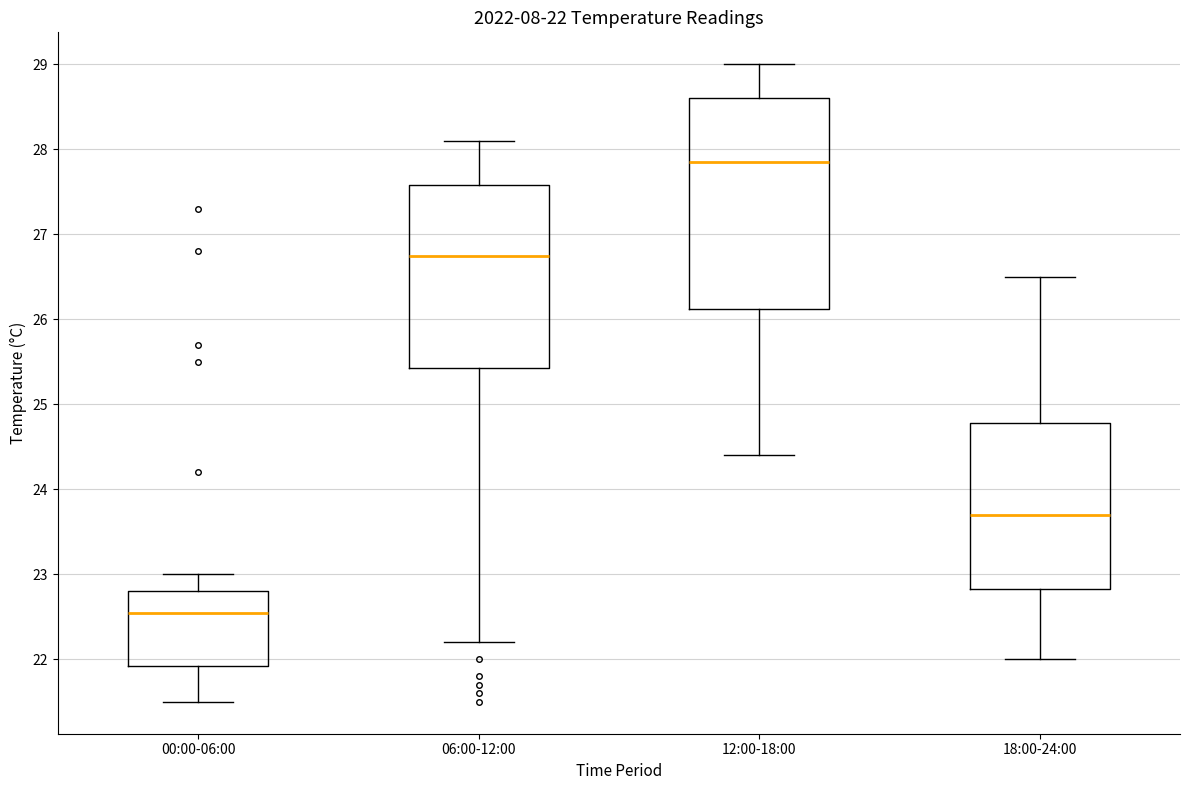

Which box has the lowest median line?

00:00-06:00